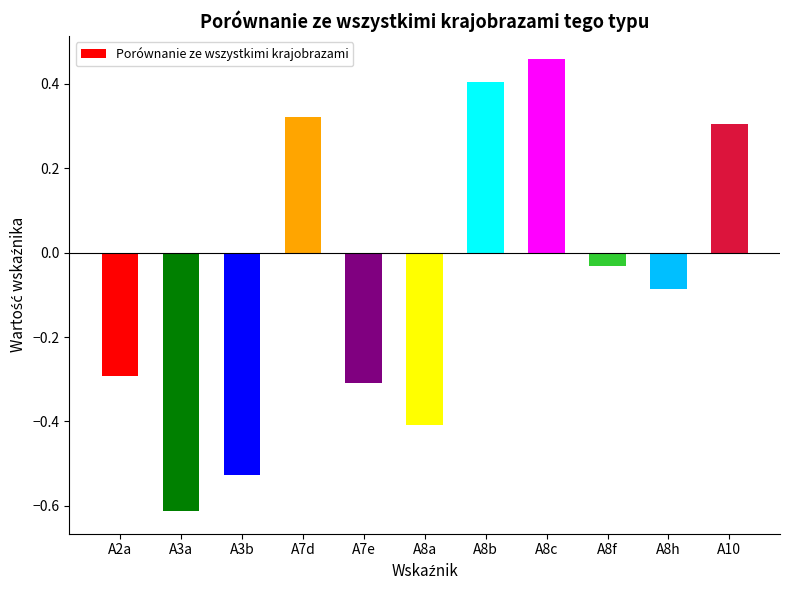

Which category has the lowest value across all series?

A3a